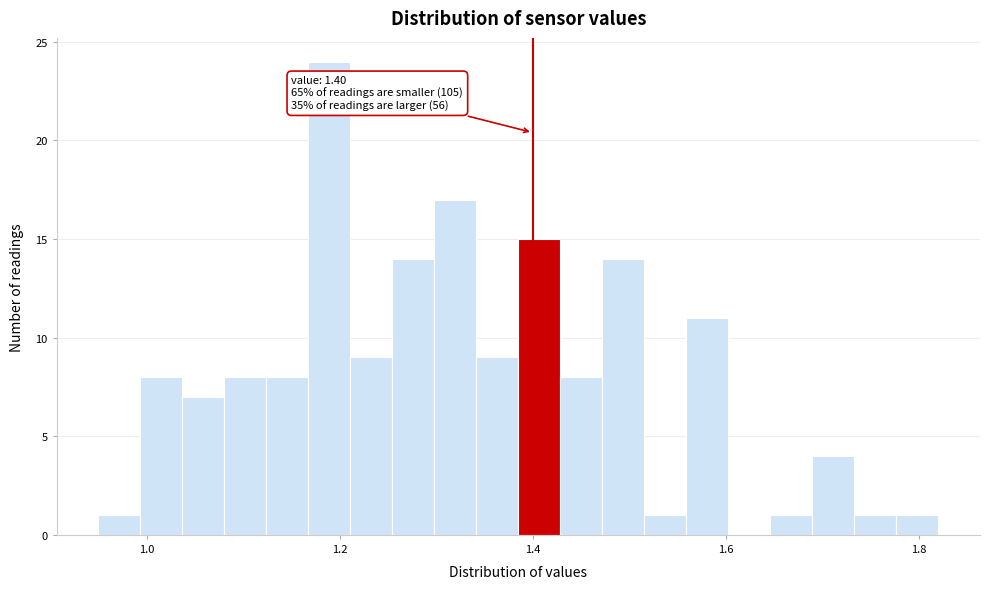

Around what value on the x-axis is the tallest bar? Give the approximate position of its centre, as read against the axis.

1.18